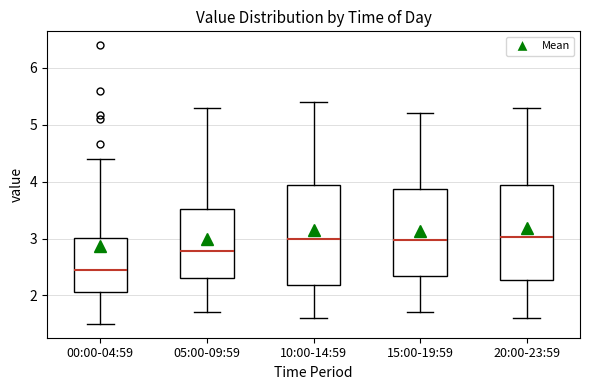

Where is the upper edge of the box for 15:00-19:59 on the y-axis? The values are not printed on the chart, so give them approximately, as read against the axis.

3.9